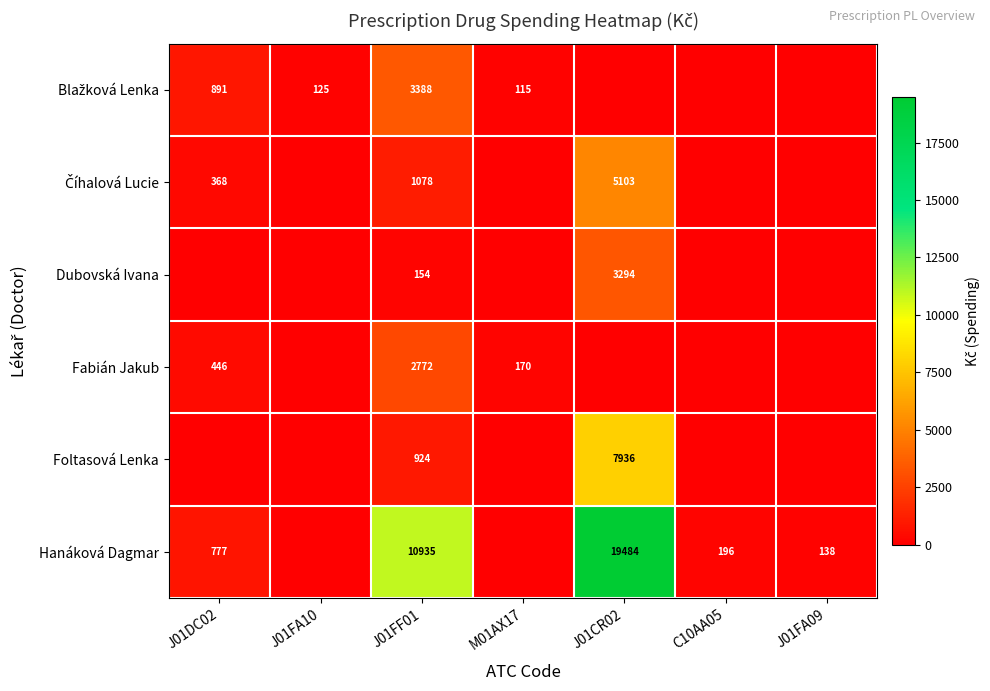

Is the value of Fabián Jakub at J01DC02 greater than the value of Hanáková Dagmar at J01FA09?

Yes